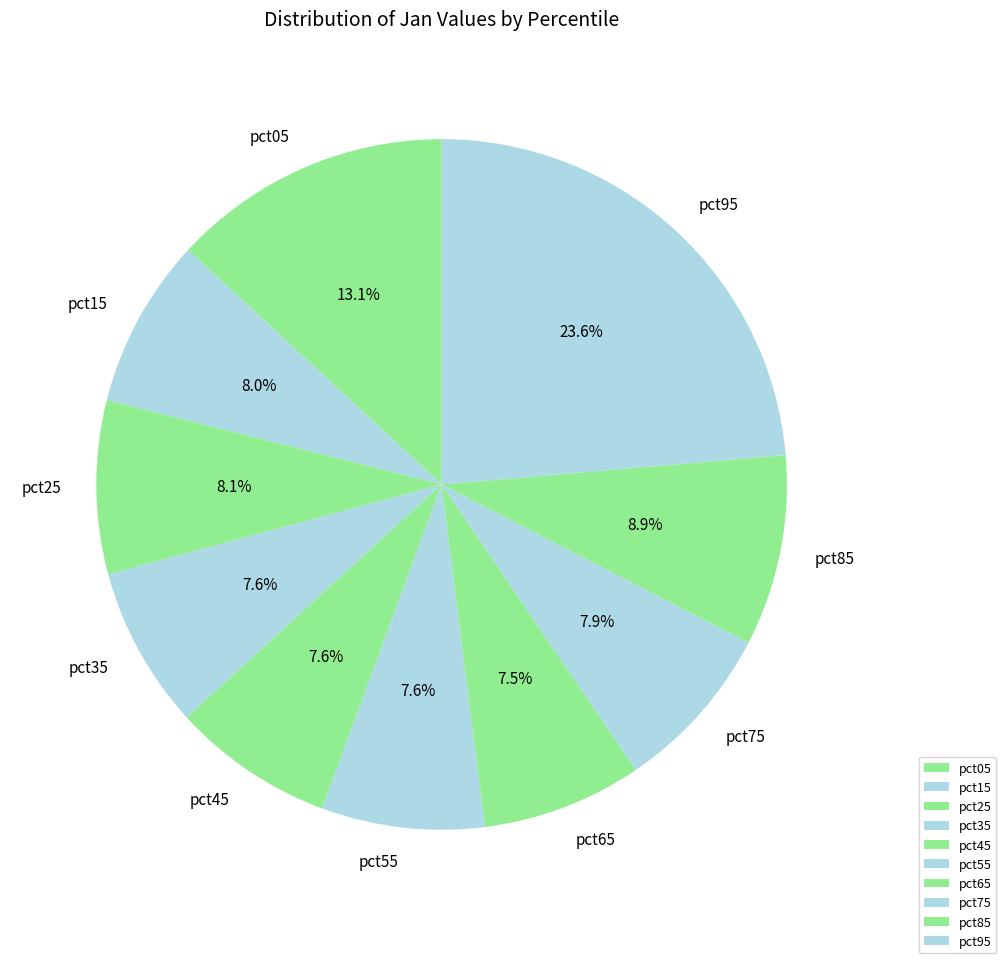

Is it true that pct35 is 8% of the pie?

True